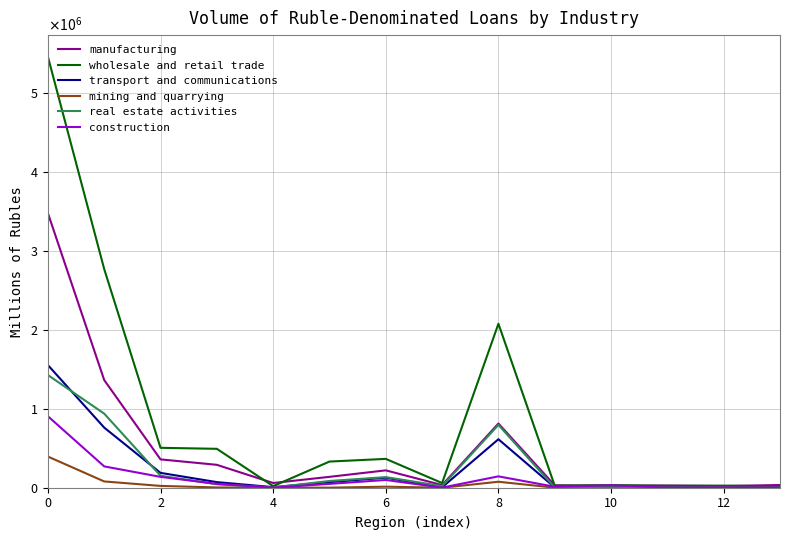

Does the chart have visible grid lines?

Yes